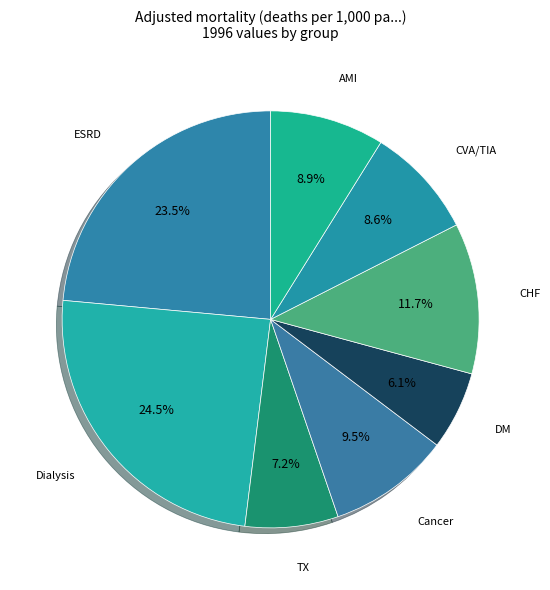

To the nearest percent, what is the difference between the largest and smallest slice percentages?

18%